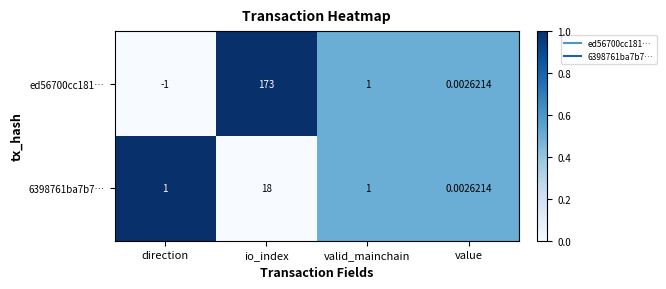

Count the number of data series in this chart.

2